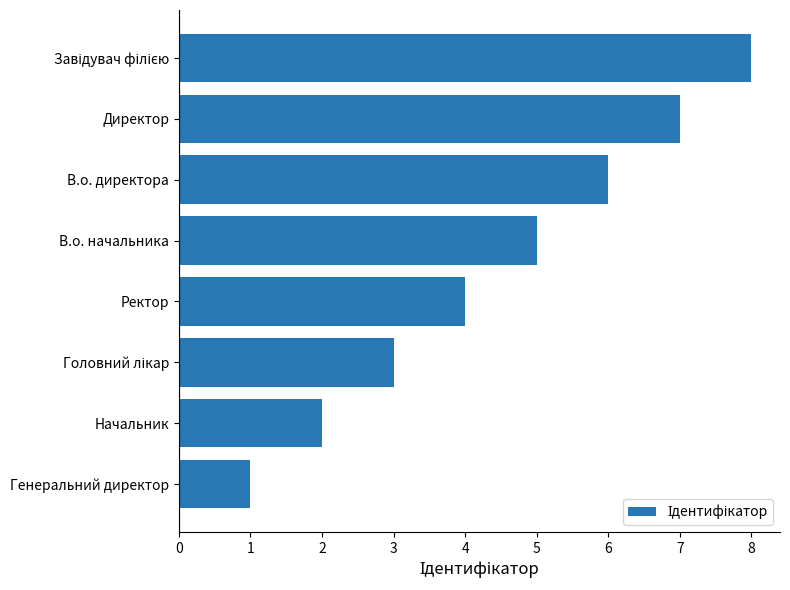

What is the change in value from Директор to Ректор?

-3